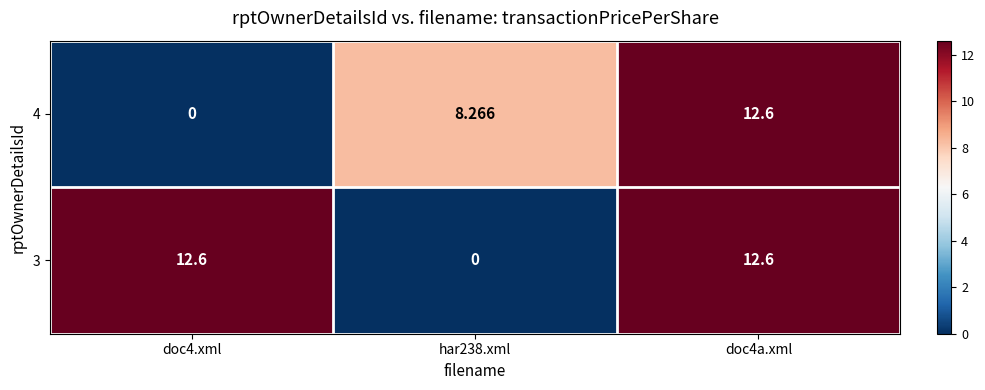

Is the value of 4 at doc4.xml greater than the value of 3 at doc4a.xml?

No